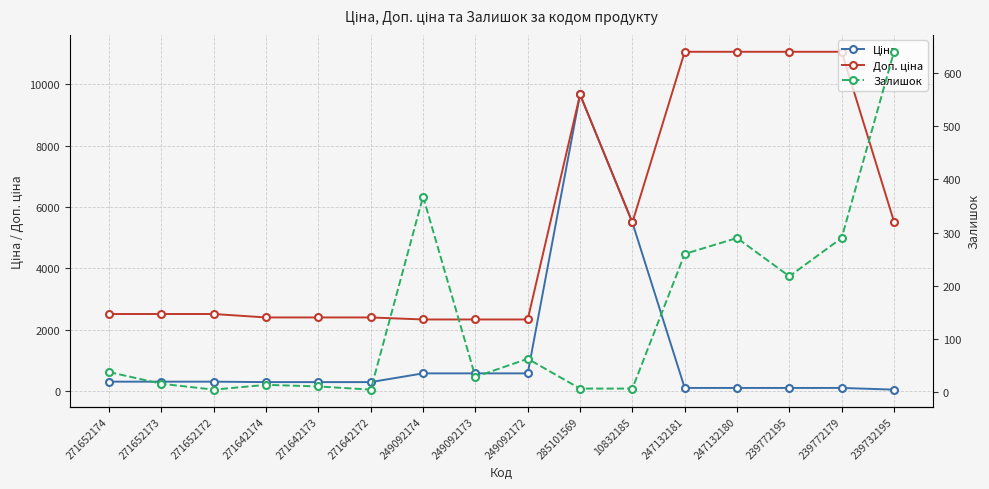

In Доп. ціна, how many points are higher than both neighbors (excluding endpoints)?

1